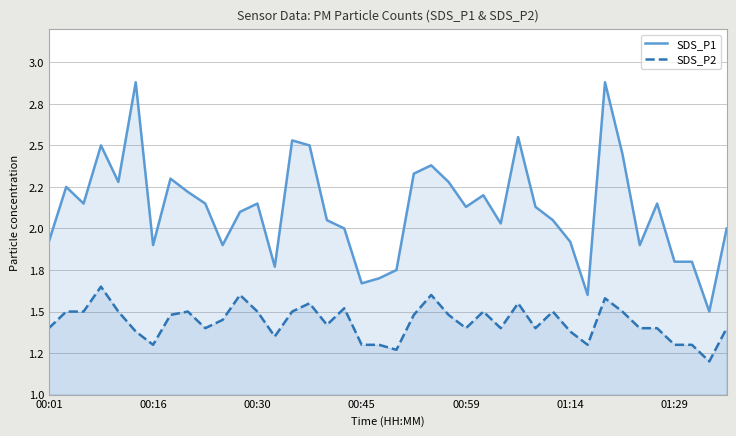

List the series in order of their overall mean, lowest first.

SDS_P2, SDS_P1